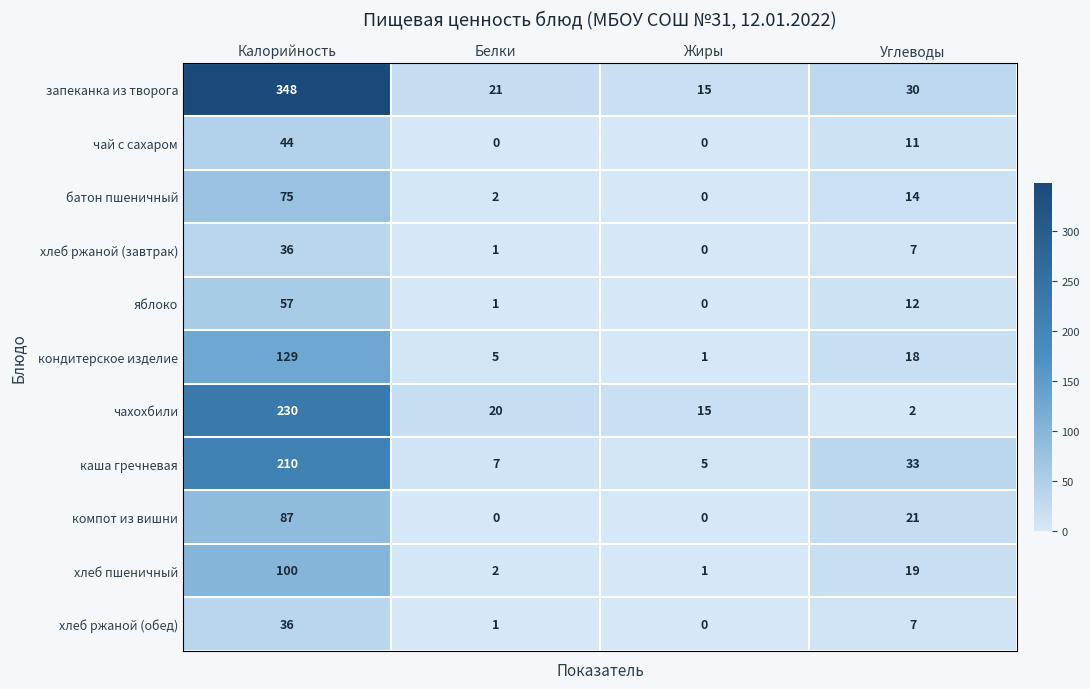

At which category does the chart reach its peak across all series?

Калорийность